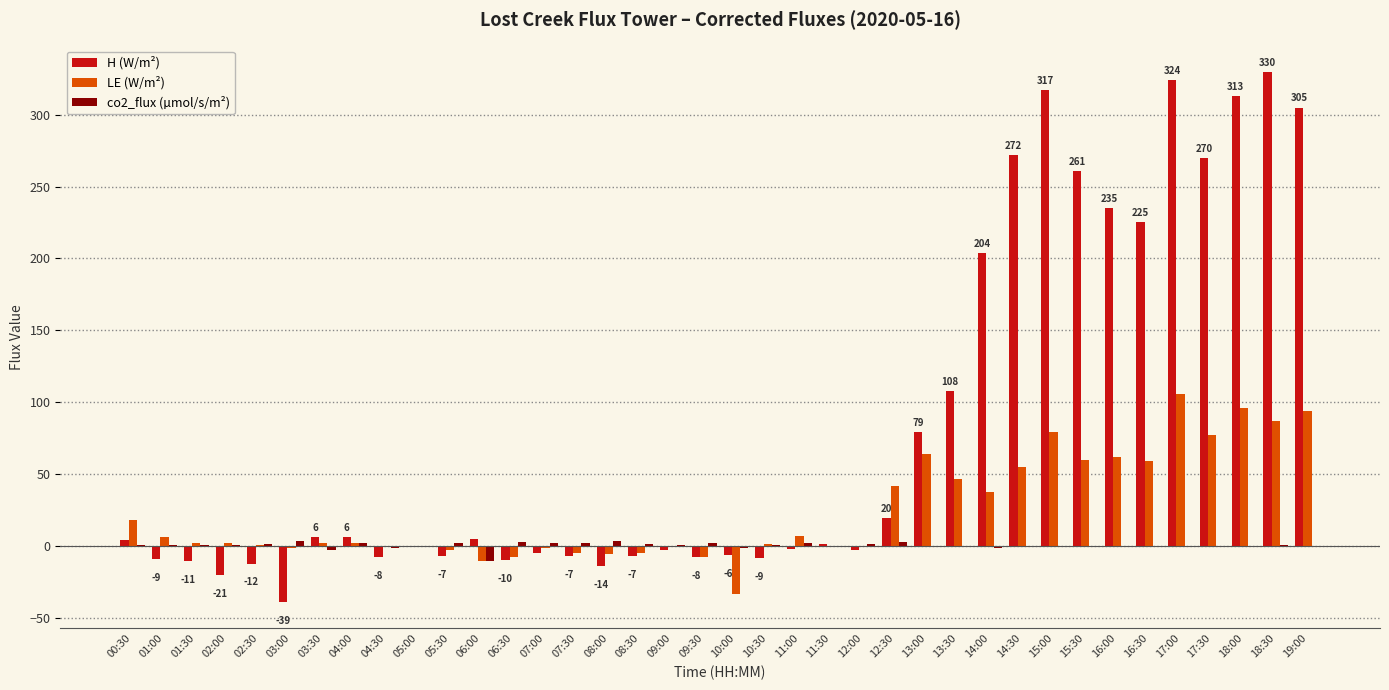

Is the value of H (W/m²) at 06:30 greater than the value of LE (W/m²) at 04:30?

No